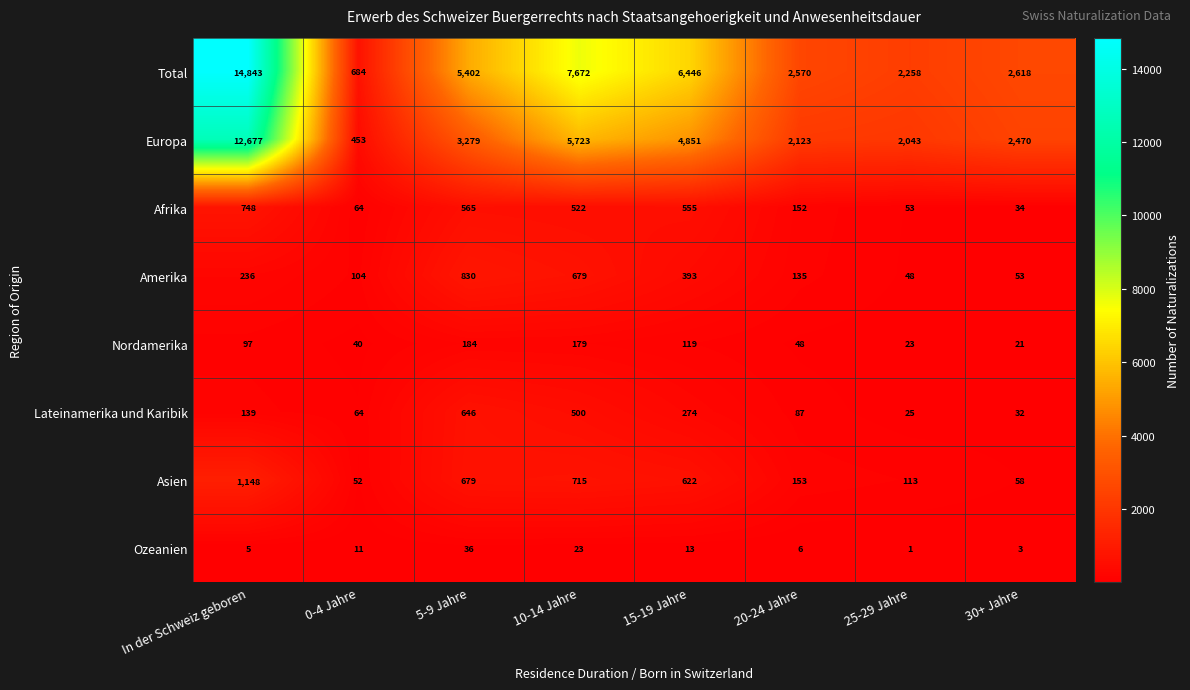

What is the spread (max minus min) of values at 15-19 Jahre?

6433